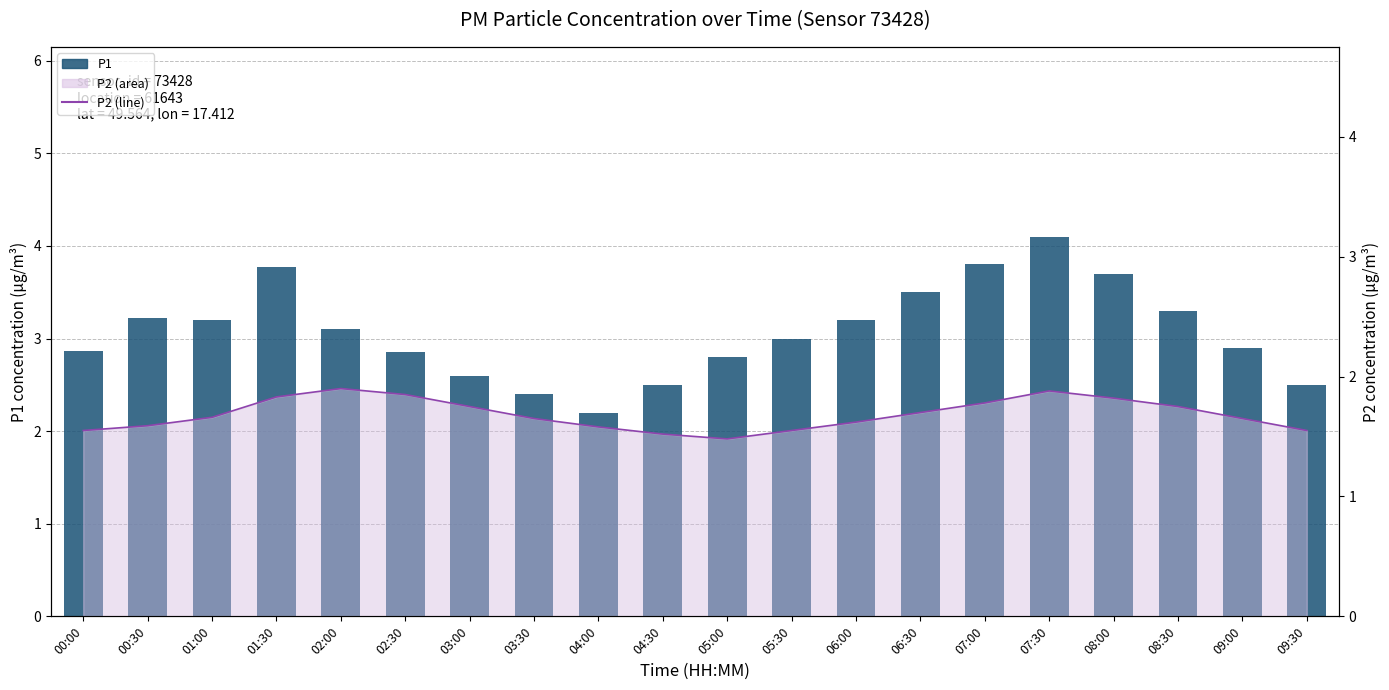

What is the average value of the P2 series?

1.7